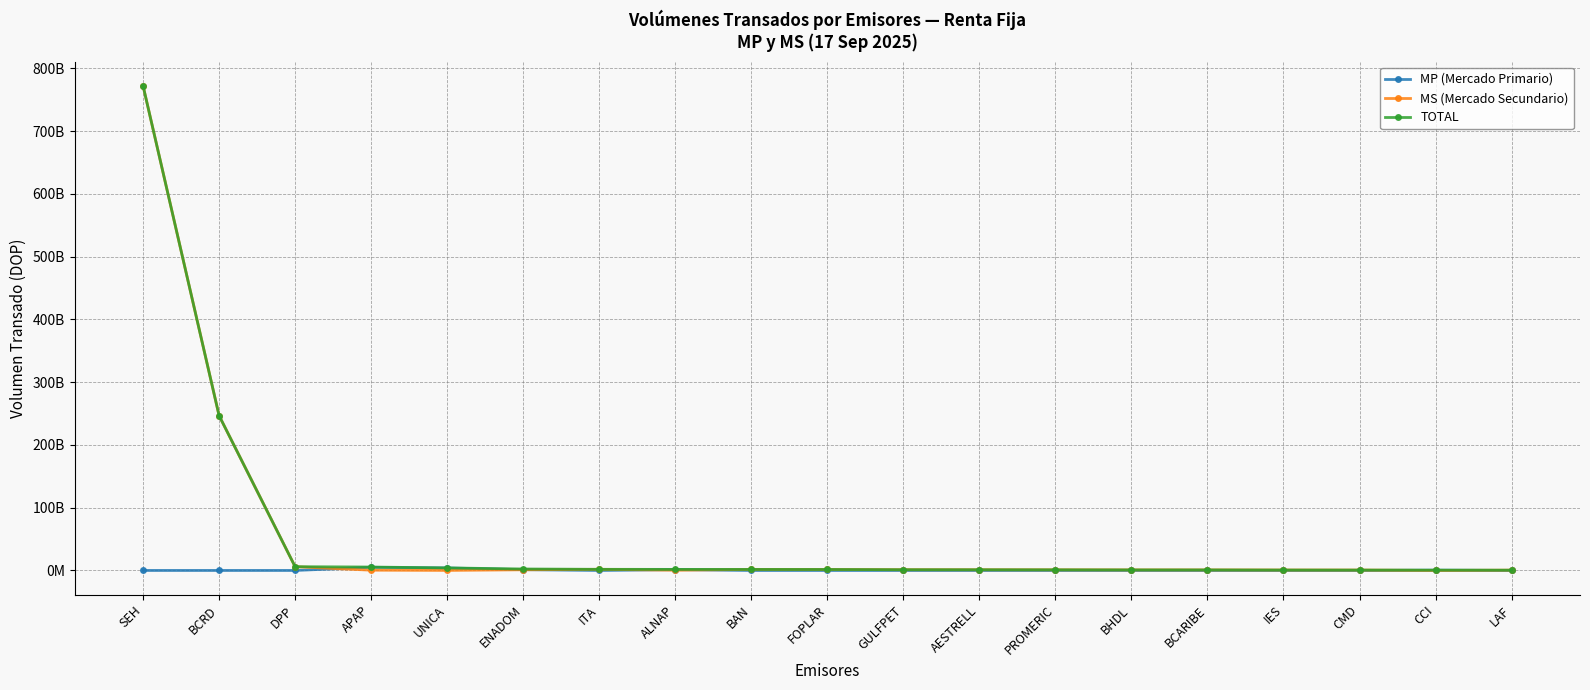

Reading left to right, extract all data points from this chart.

MP (Mercado Primario): SEH=0.0	BCRD=0.0	DPP=0.0	APAP=5010819268.9	UNICA=4000136506.8	ENADOM=1265737356.6	ITA=0.0	ALNAP=1292215753.4	BAN=0.0	FOPLAR=0.0	GULFPET=0.0	AESTRELL=0.0	PROMERIC=0.0	BHDL=0.0	BCARIBE=0.0	IES=0.0	CMD=0.0	CCI=484897795.9	LAF=0.0
MS (Mercado Secundario): SEH=772263609758.3	BCRD=246690863827.3	DPP=5980791256.9	APAP=437712854.5	UNICA=59387955.6	ENADOM=1069440609.0	ITA=1810283871.7	ALNAP=408421455.5	BAN=1652622580.2	FOPLAR=1573336440.7	GULFPET=1203809736.9	AESTRELL=1136686586.5	PROMERIC=1014955817.9	BHDL=868244316.6	BCARIBE=851057975.1	IES=674230579.2	CMD=633151904.4	CCI=12821920.3	LAF=485905110.9
TOTAL: SEH=772263609758.3	BCRD=246690863827.3	DPP=5980791256.9	APAP=5448532123.4	UNICA=4059524462.4	ENADOM=2335177965.7	ITA=1810283871.7	ALNAP=1700637208.8	BAN=1652622580.2	FOPLAR=1573336440.7	GULFPET=1203809736.9	AESTRELL=1136686586.5	PROMERIC=1014955817.9	BHDL=868244316.6	BCARIBE=851057975.1	IES=674230579.2	CMD=633151904.4	CCI=497719716.2	LAF=485905110.9